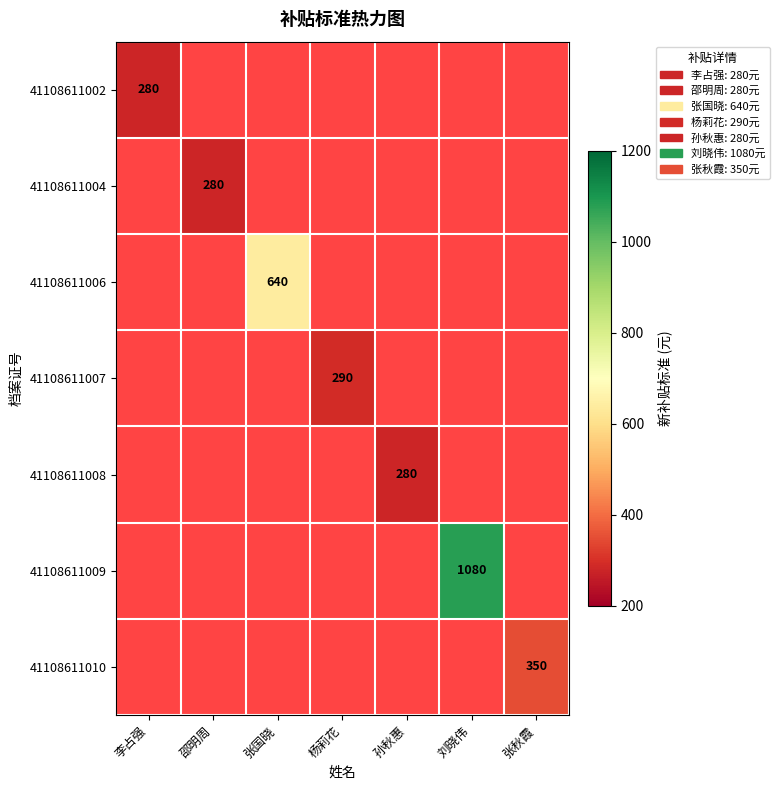

At how many categories does at least one series exceed 671?

1